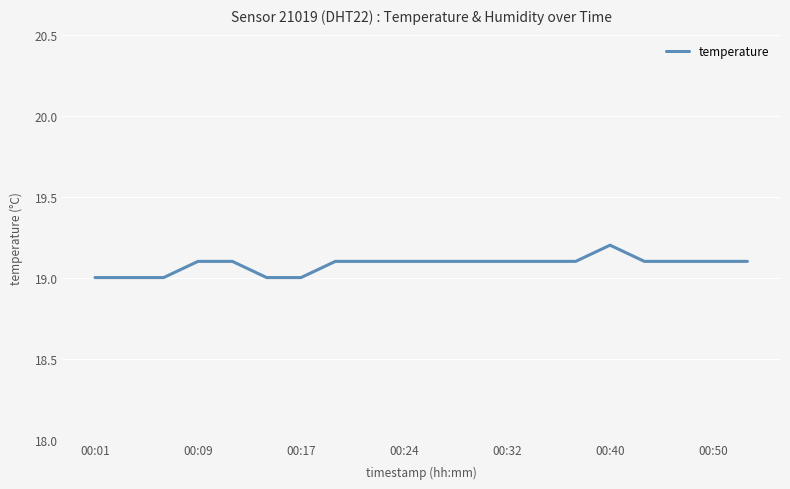

What is the greatest value displayed?

19.2